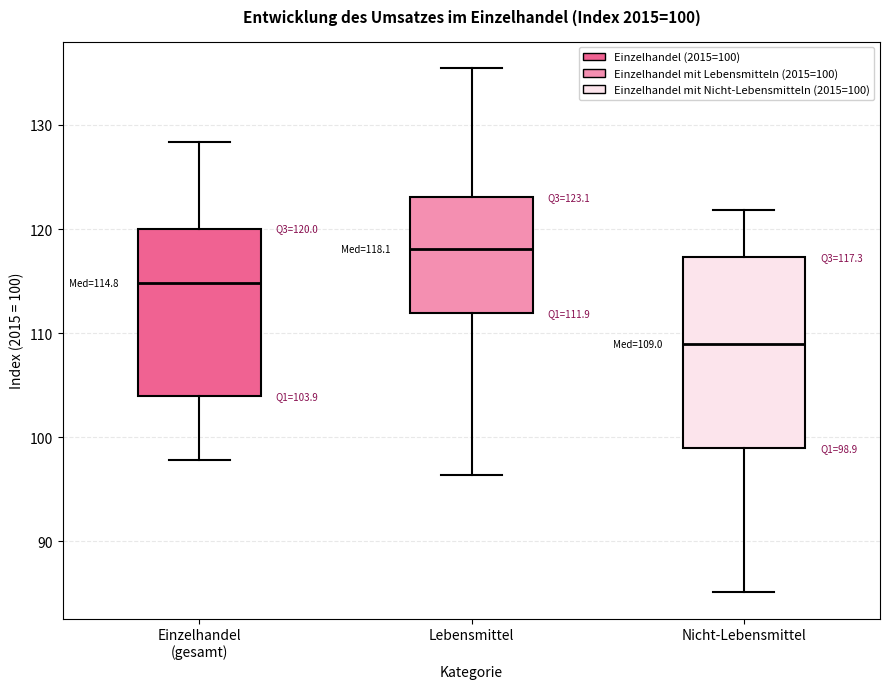

Which box's median line is the lowest?

Nicht-Lebensmittel